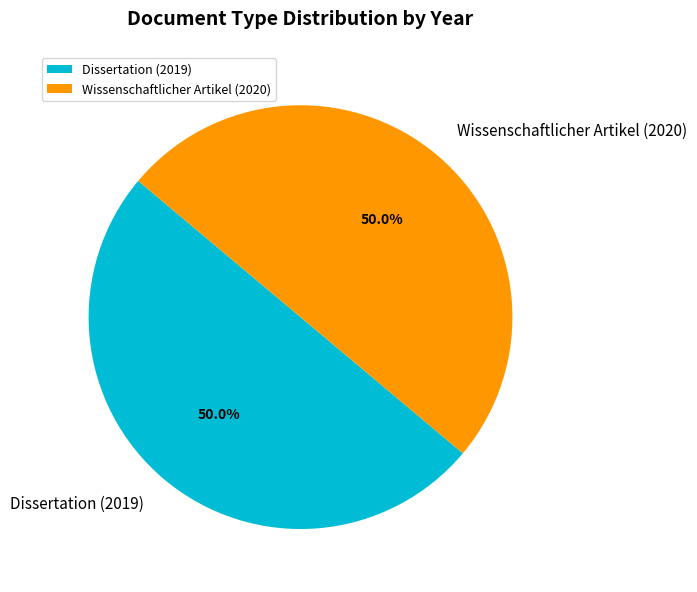

What is the ratio of the value at Dissertation (2019) to the value at Wissenschaftlicher Artikel (2020)?

1.0